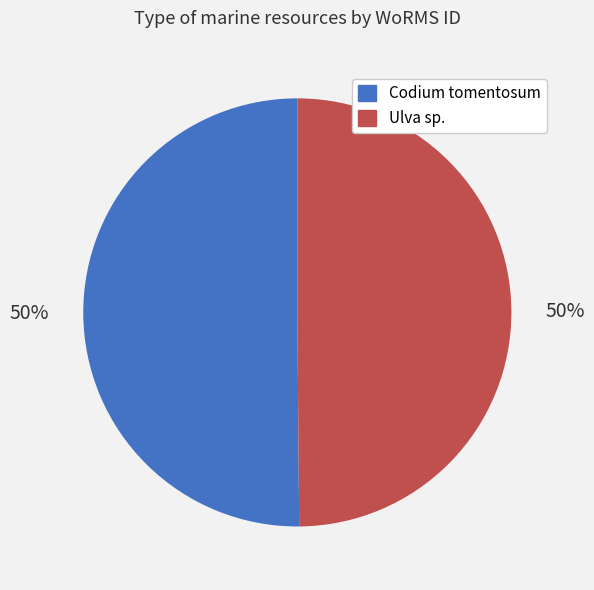

Count the number of slices in the pie.

2